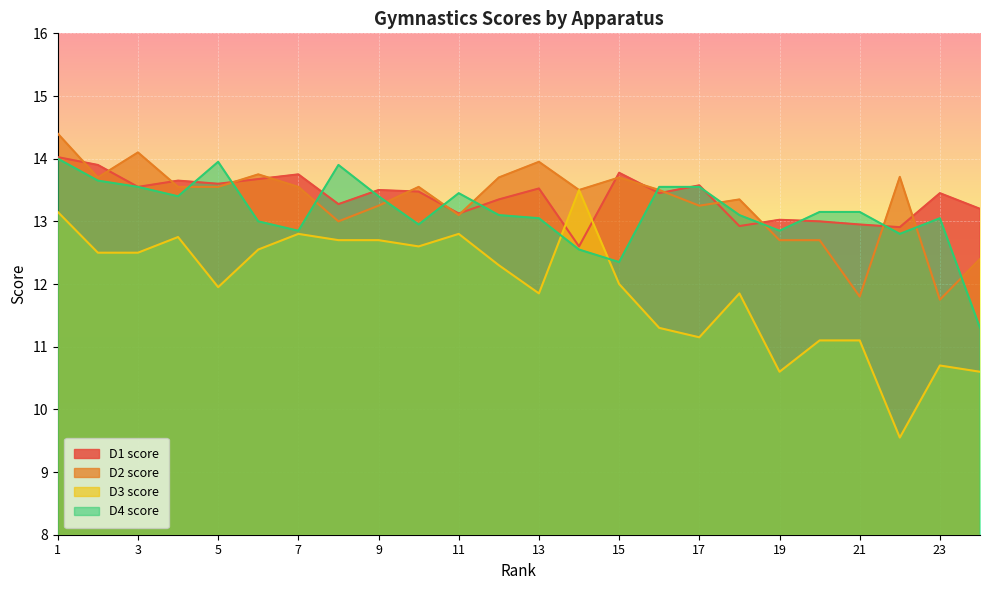

Which category has the lowest value across all series?

22